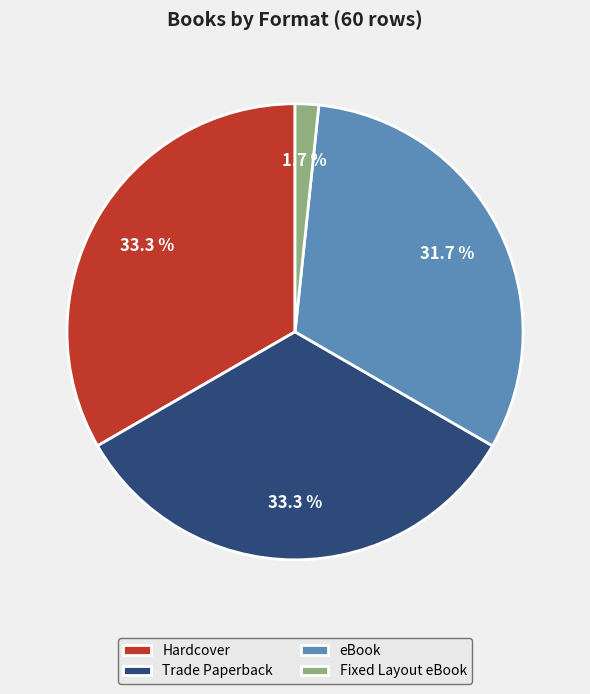

To the nearest percent, what is the difference between the Hardcover and eBook slice percentages?

2%